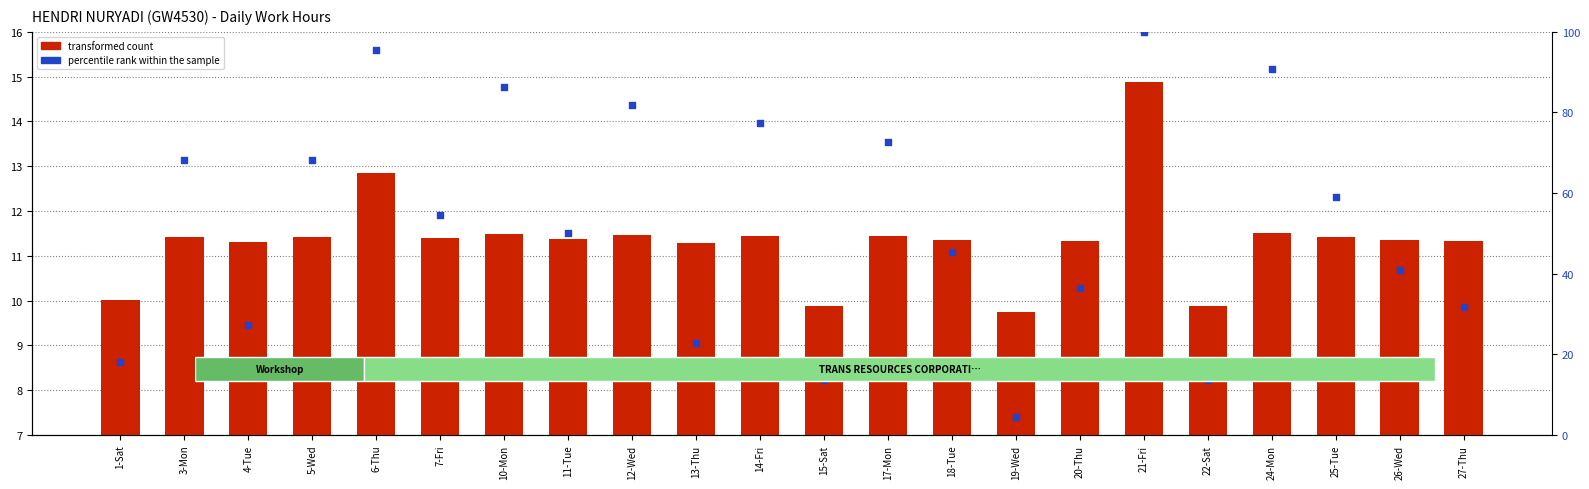

At which category is the sum across all series the highest?

21-Fri